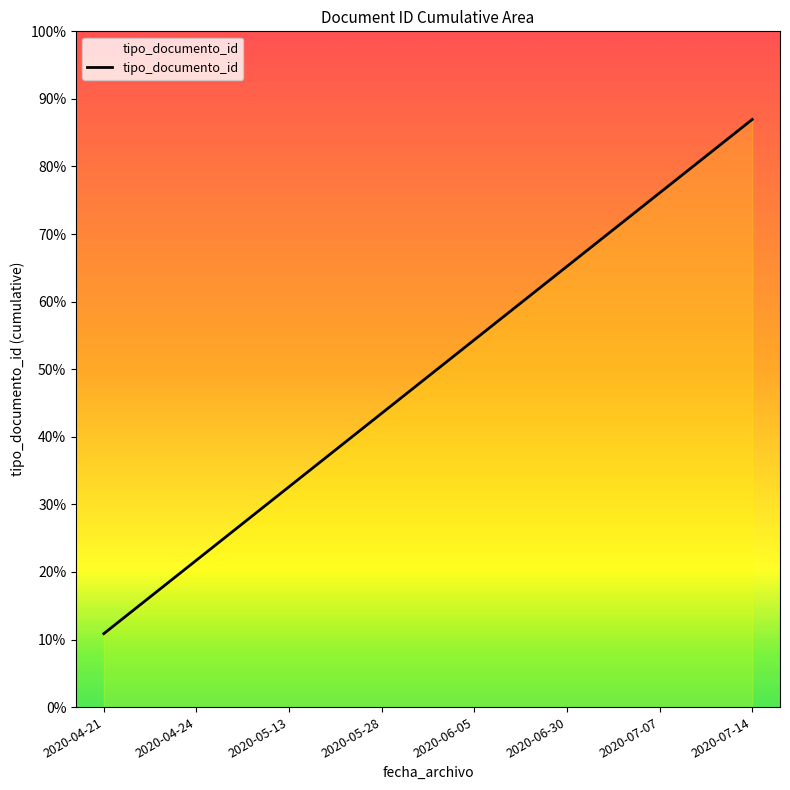

Reading left to right, transcribe all the data shown in this chart.

452	904	1356	1808	2260	2712	3164	3616